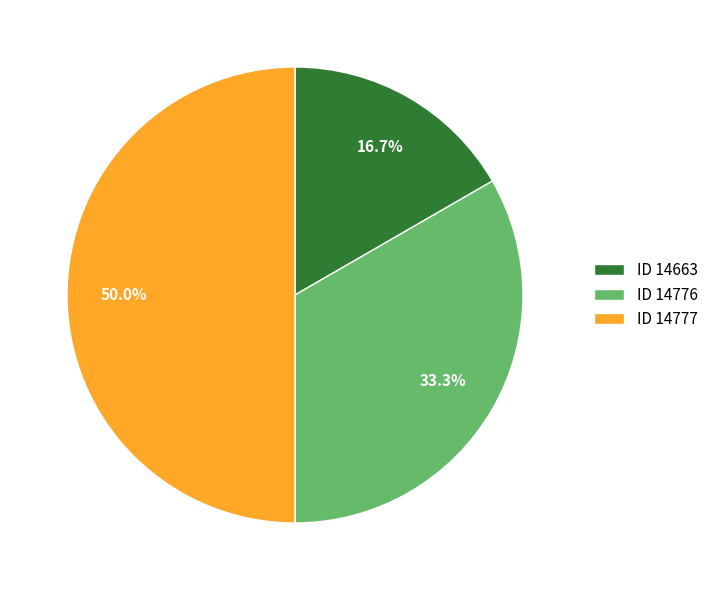

Rank the categories by value from lowest to highest.

ID 14663, ID 14776, ID 14777